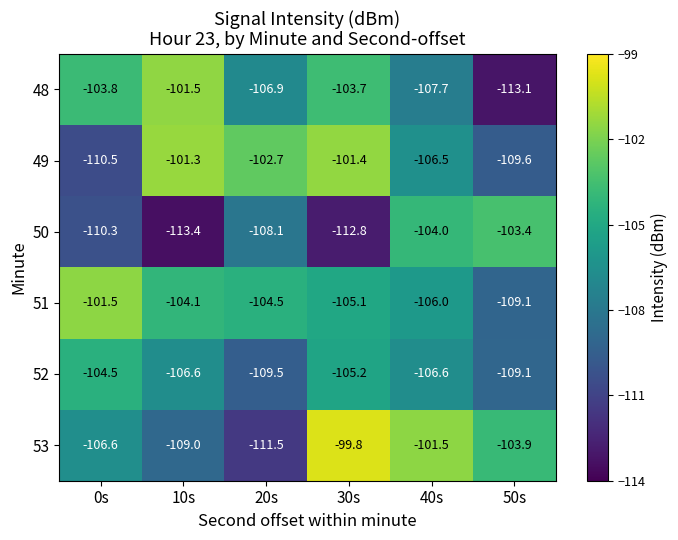

What is the difference between the highest and lowest values at 0s?

9.0